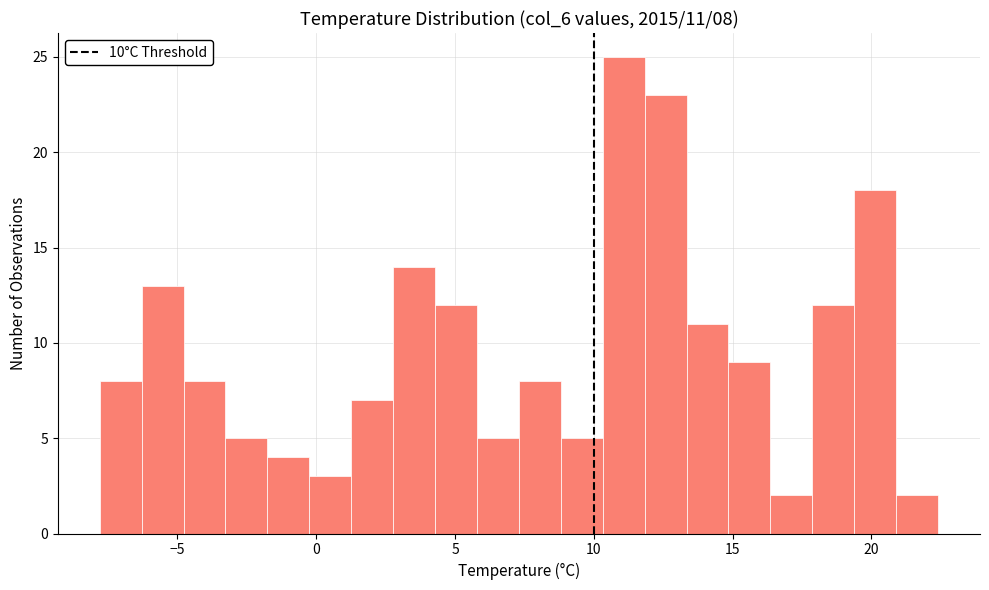

Read against the x-axis, roughly where is the centre of the tallest bar?

11.0